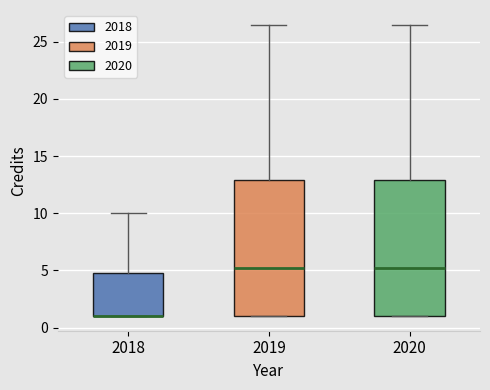

Where does the median line of the box at x = 2019 sit on the y-axis? The values are not printed on the chart, so give them approximately, as read against the axis.

5.5